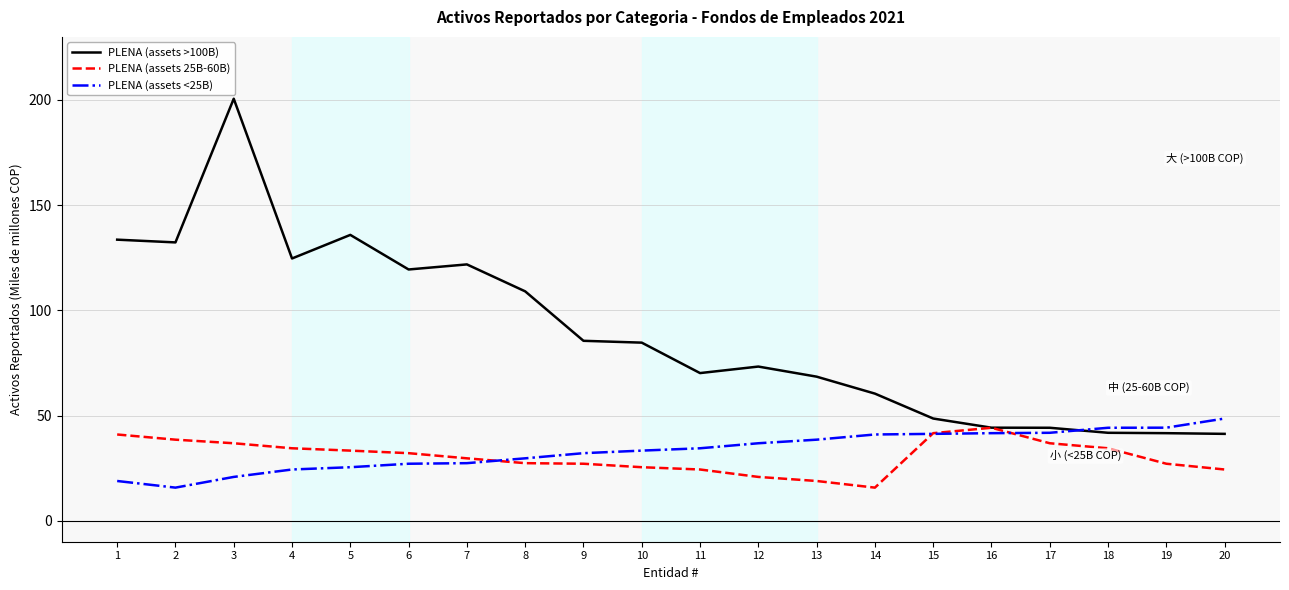

What is the spread (max minus min) of values at 8?

81.7